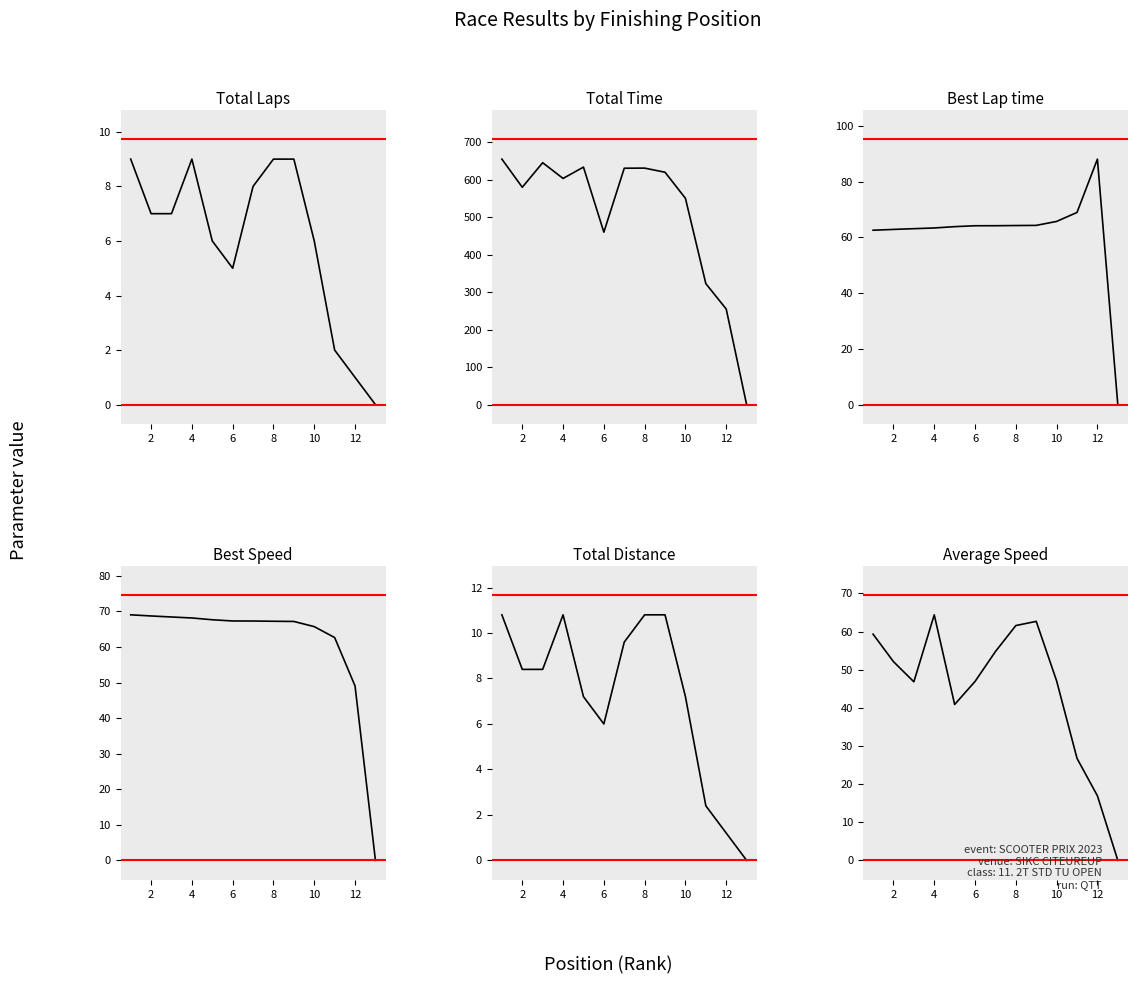

What are all the series names shown in the legend?

Total Laps, Total Time, Best Lap time, Best Speed, Total Distance, Average Speed